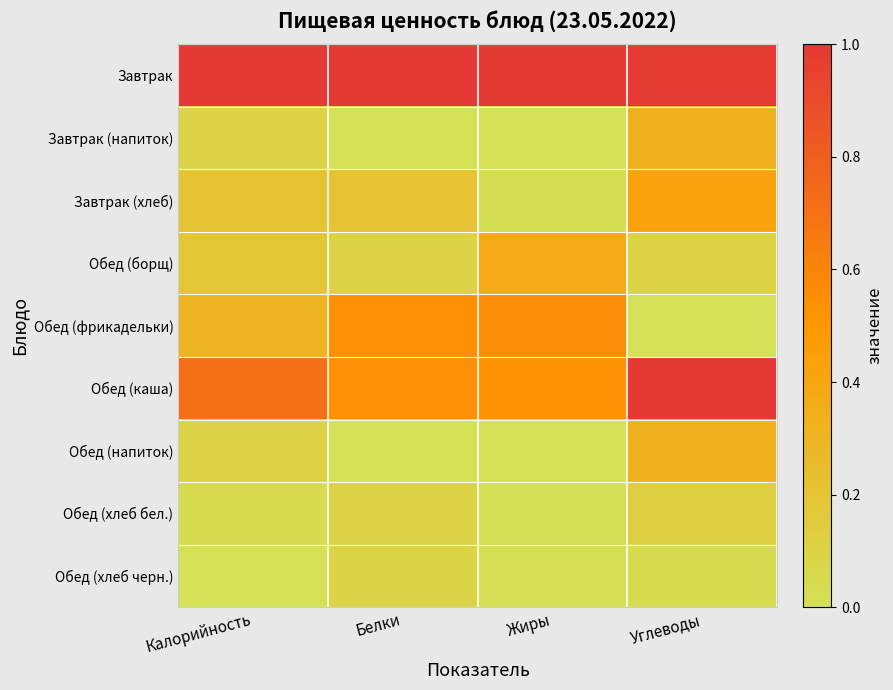

What is the difference between the highest and lowest values at Белки?

1.0